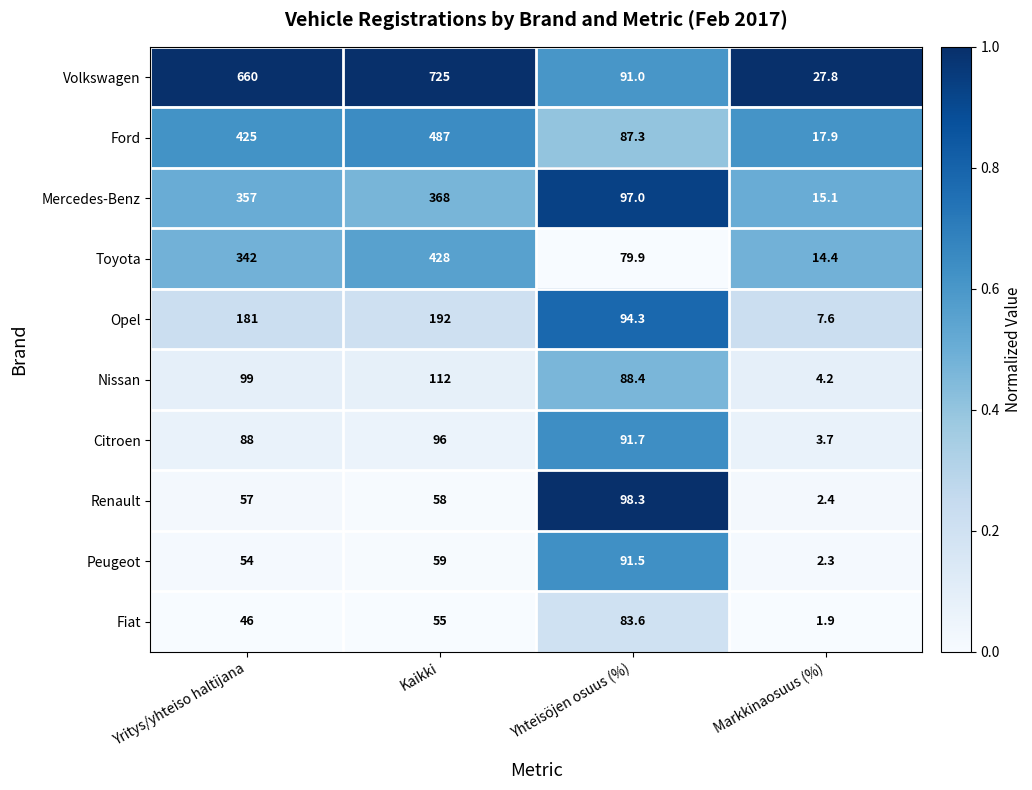

Is it true that Ford equals 425.0 at Yritys/yhteiso haltijana?

True